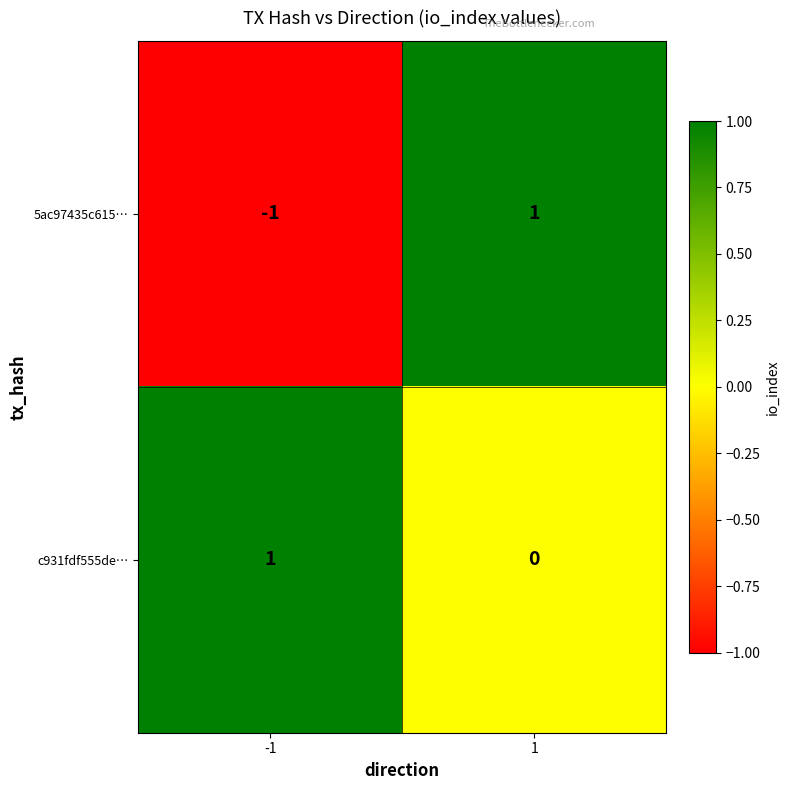

Which series has the largest total across all categories?

c931fdf555de…